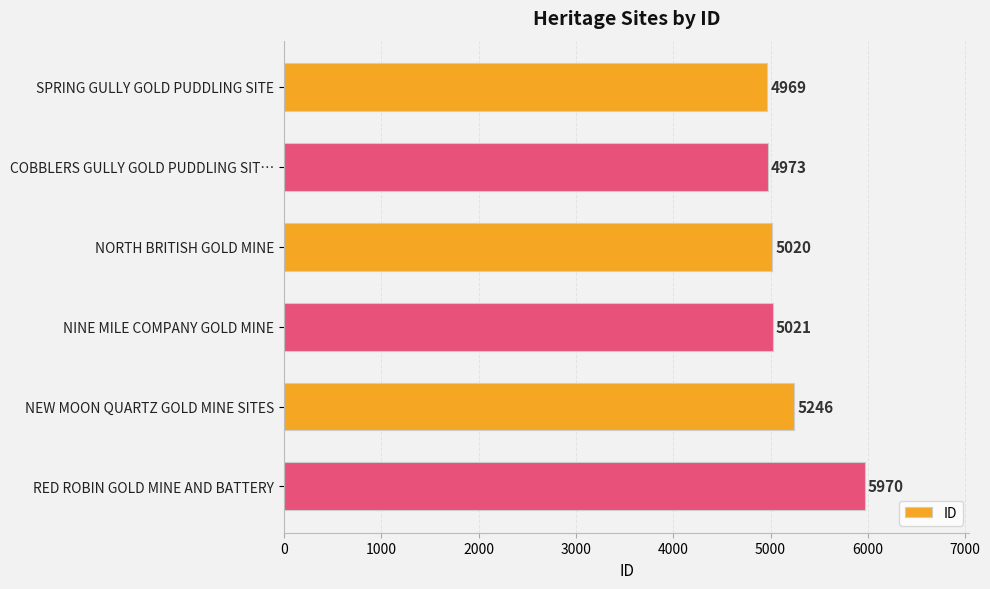

Rank the categories by value from highest to lowest.

RED ROBIN GOLD MINE AND BATTERY, NEW MOON QUARTZ GOLD MINE SITES, NINE MILE COMPANY GOLD MINE, NORTH BRITISH GOLD MINE, COBBLERS GULLY GOLD PUDDLING SIT…, SPRING GULLY GOLD PUDDLING SITE